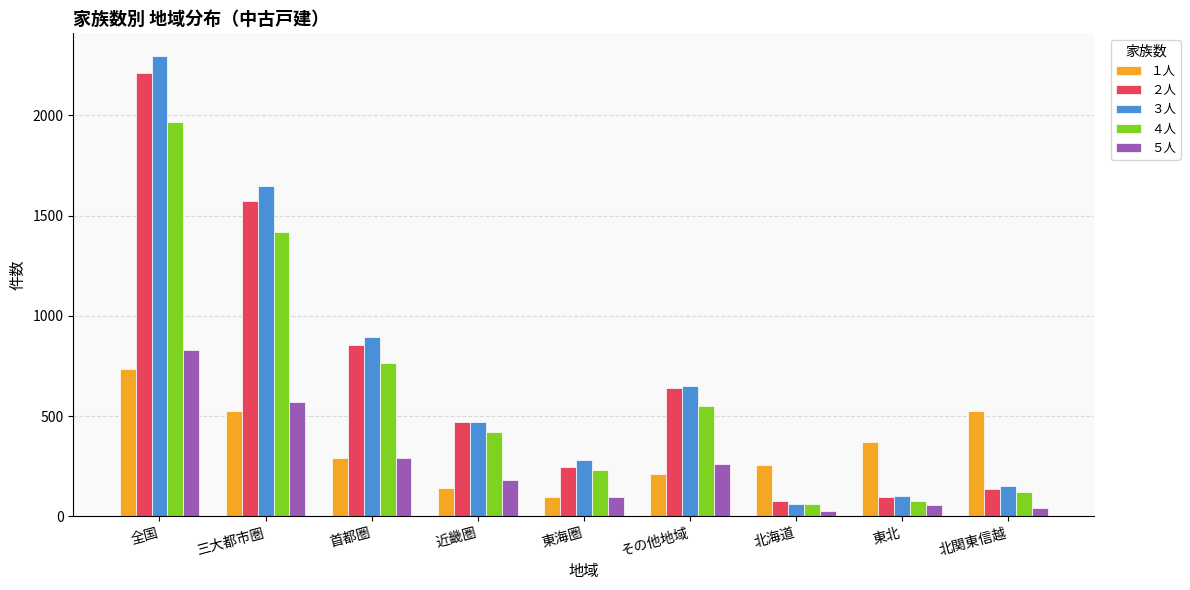

Which category has the highest value across all series?

全国